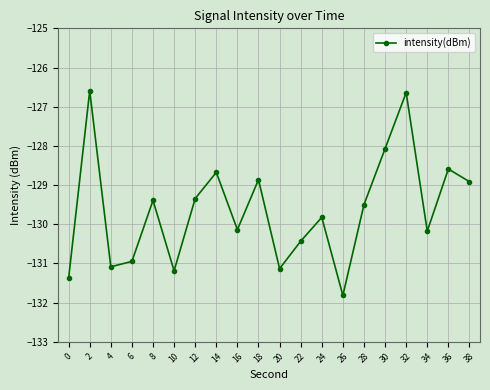

Reading left to right, list all the values displayed in this chart.

-131.4	-126.6	-131.1	-130.9	-129.4	-131.2	-129.3	-128.7	-130.1	-128.9	-131.1	-130.4	-129.8	-131.8	-129.5	-128.1	-126.6	-130.2	-128.6	-128.9